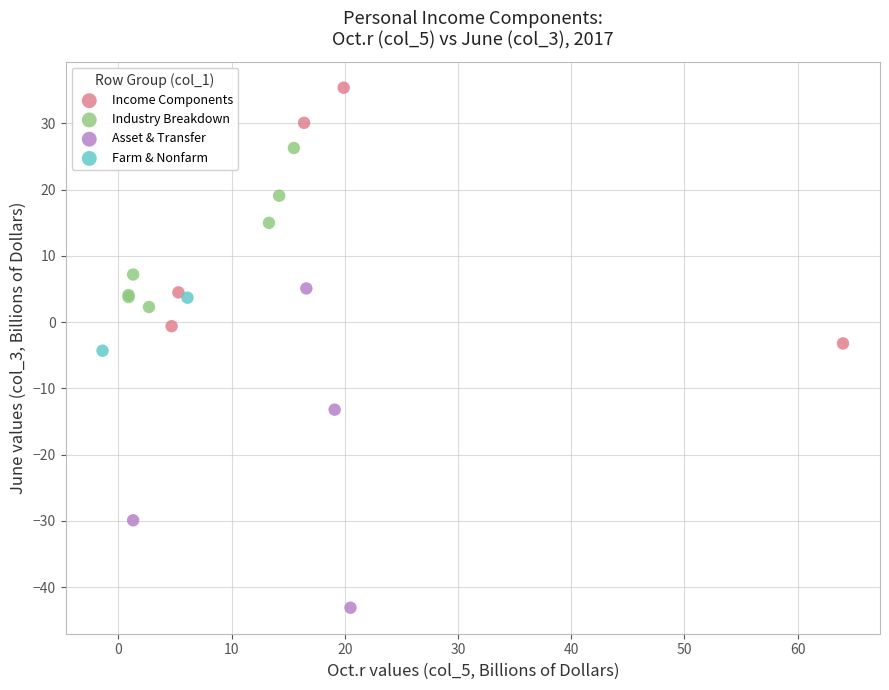

What are all the series names shown in the legend?

Income Components, Industry Breakdown, Asset & Transfer, Farm & Nonfarm